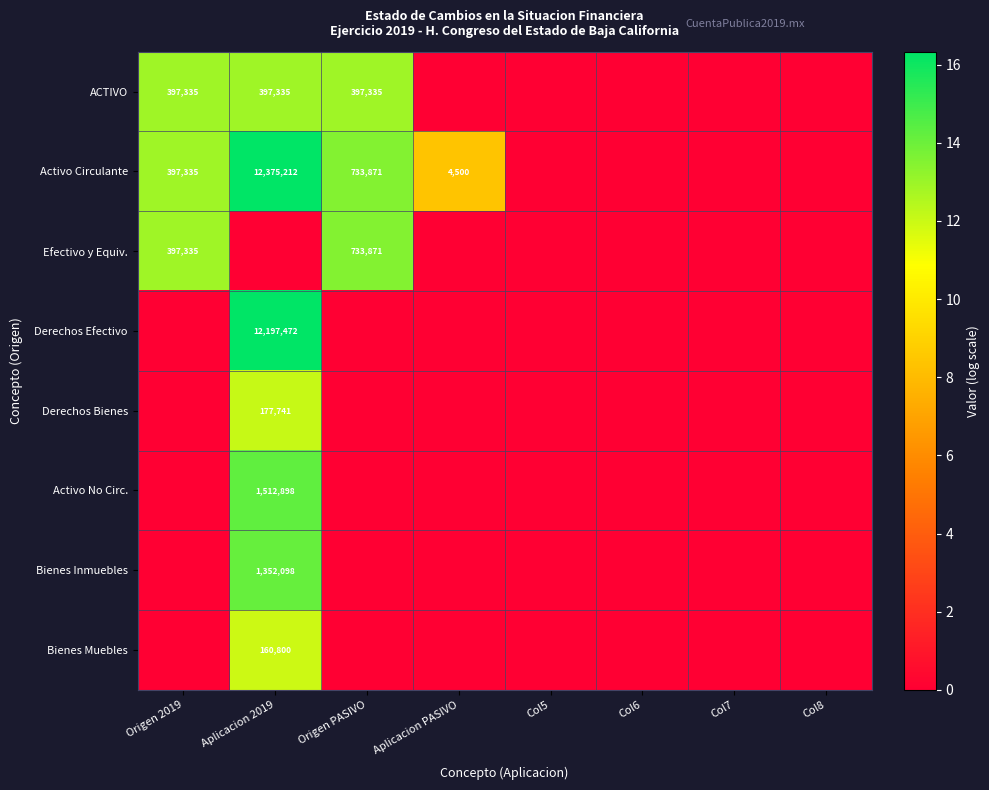

True or false: Activo Circulante has a value of 3050185 at Aplicacion 2019.

False